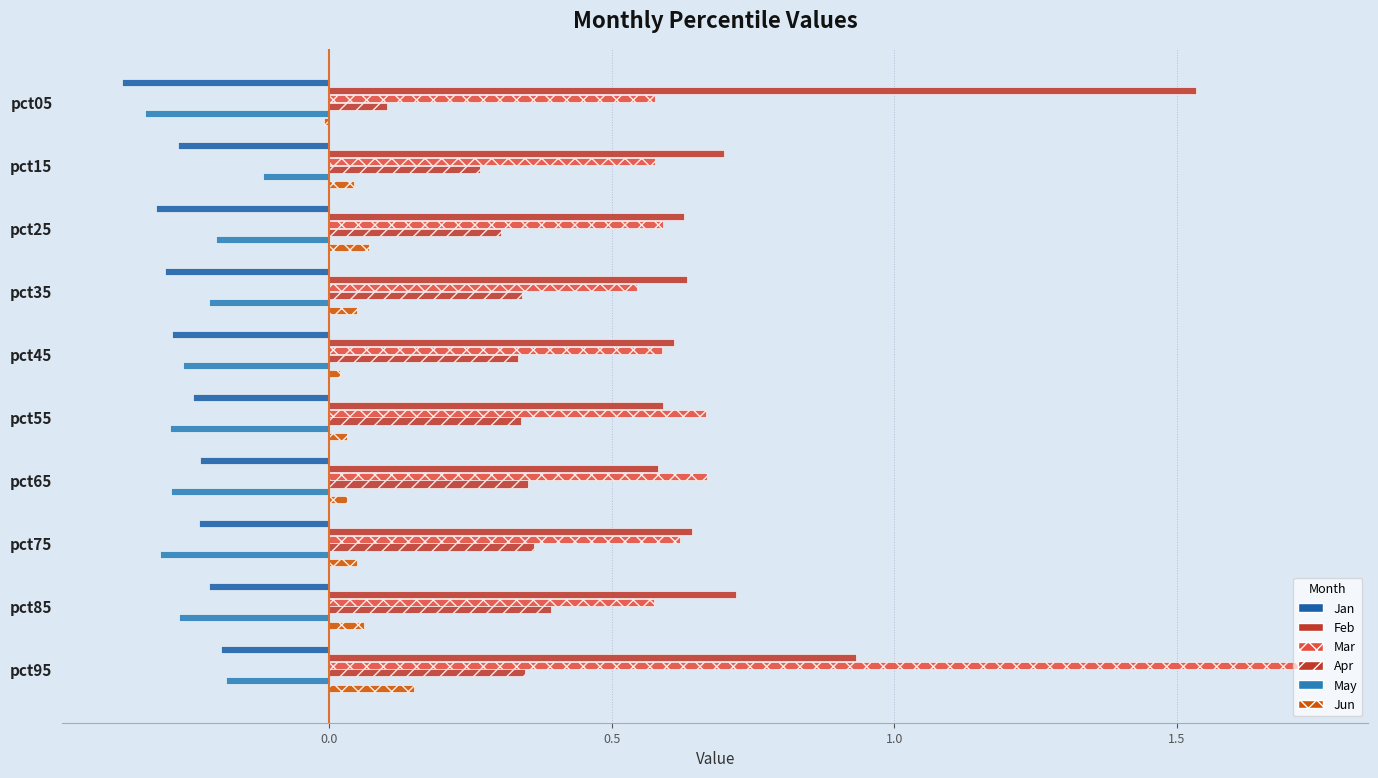

Count the number of categories in the chart.

10